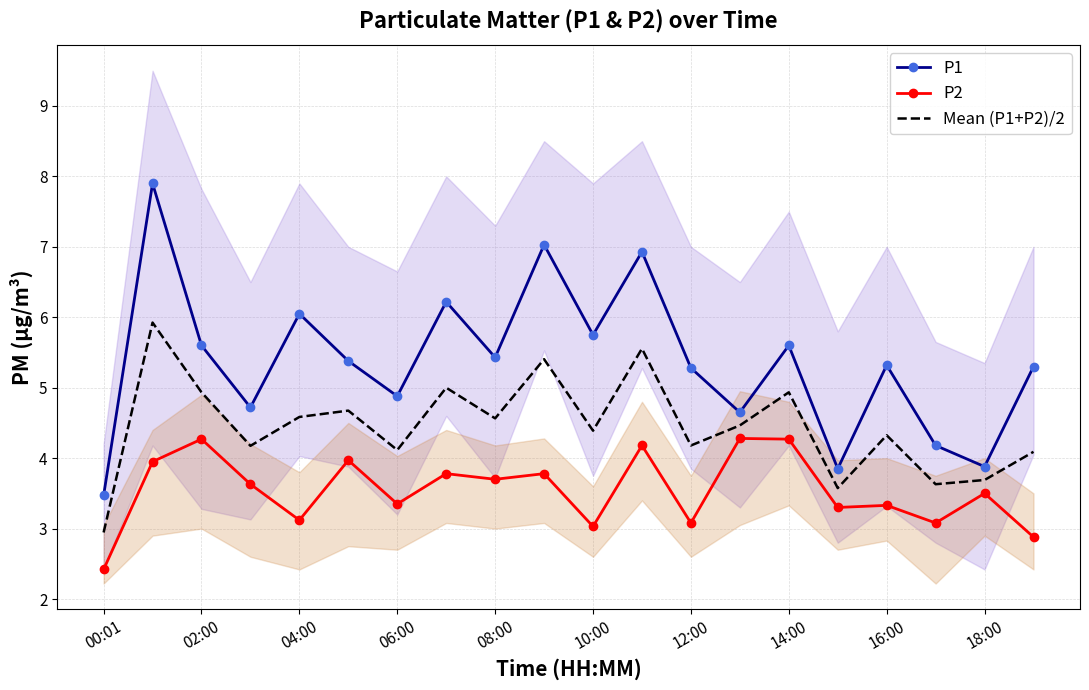

True or false: Mean (P1+P2)/2 and P2 intersect in this chart.

False